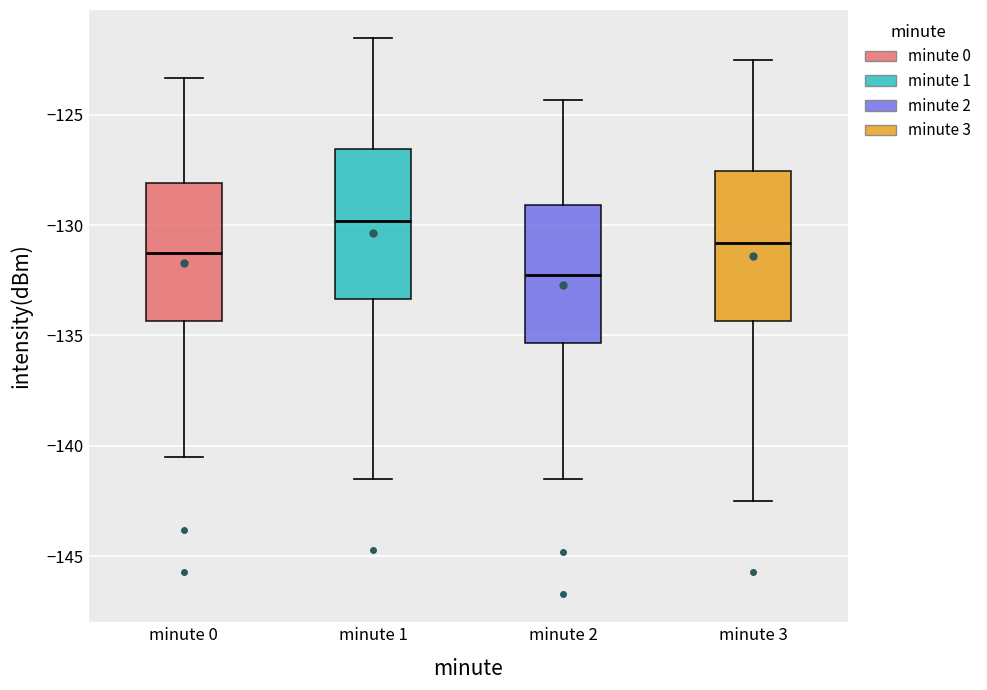

Where does the lower whisker of the box for minute 1 end on the y-axis? The values are not printed on the chart, so give them approximately, as read against the axis.

-141.5